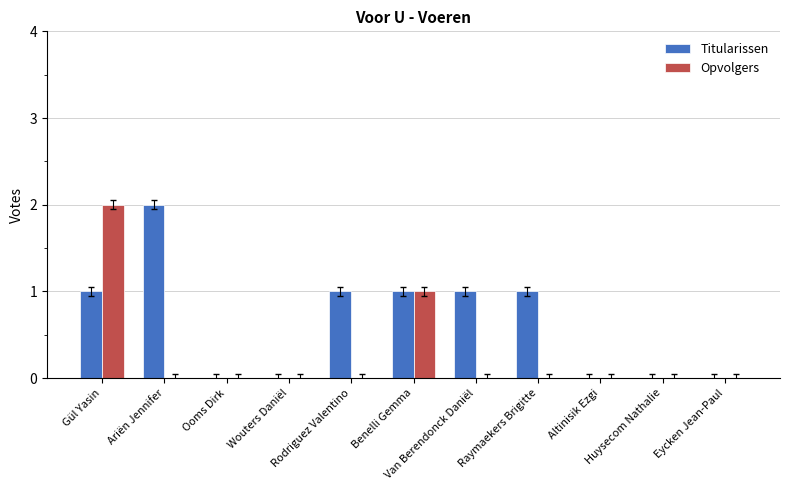

What is the maximum value for Titularissen?

2